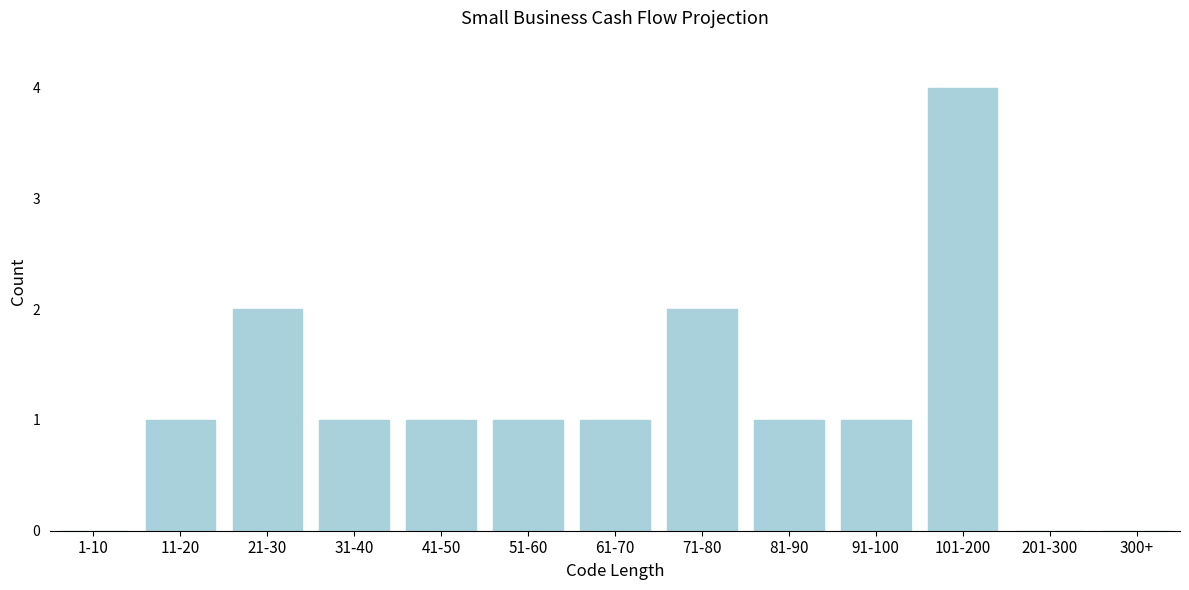

Reading right to left, what are all the values shown in this chart?

300+=0	201-300=0	101-200=4	91-100=1	81-90=1	71-80=2	61-70=1	51-60=1	41-50=1	31-40=1	21-30=2	11-20=1	1-10=0